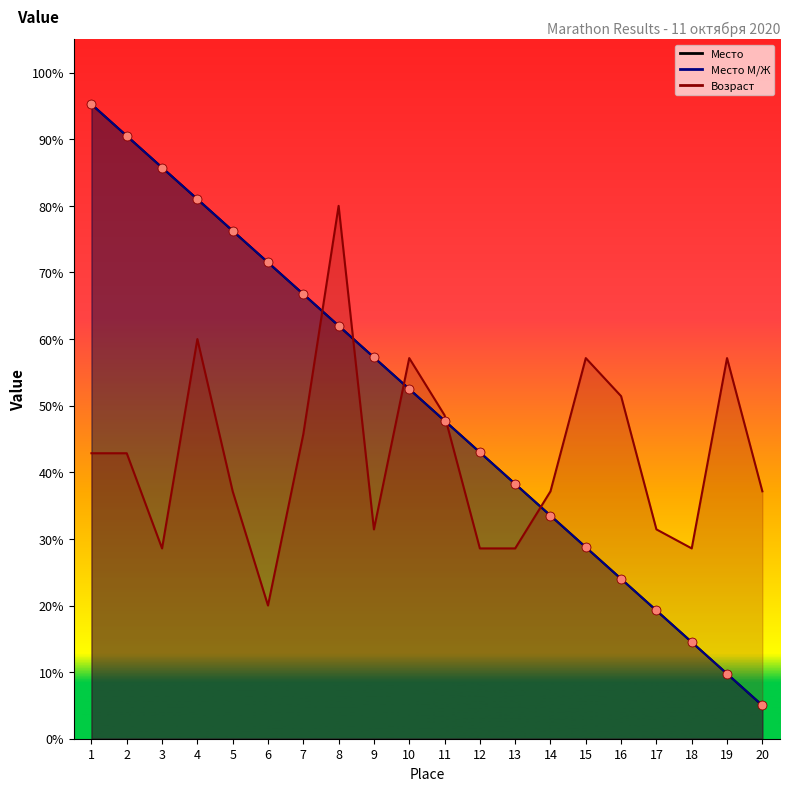

At which category is the sum across all series the highest?

1